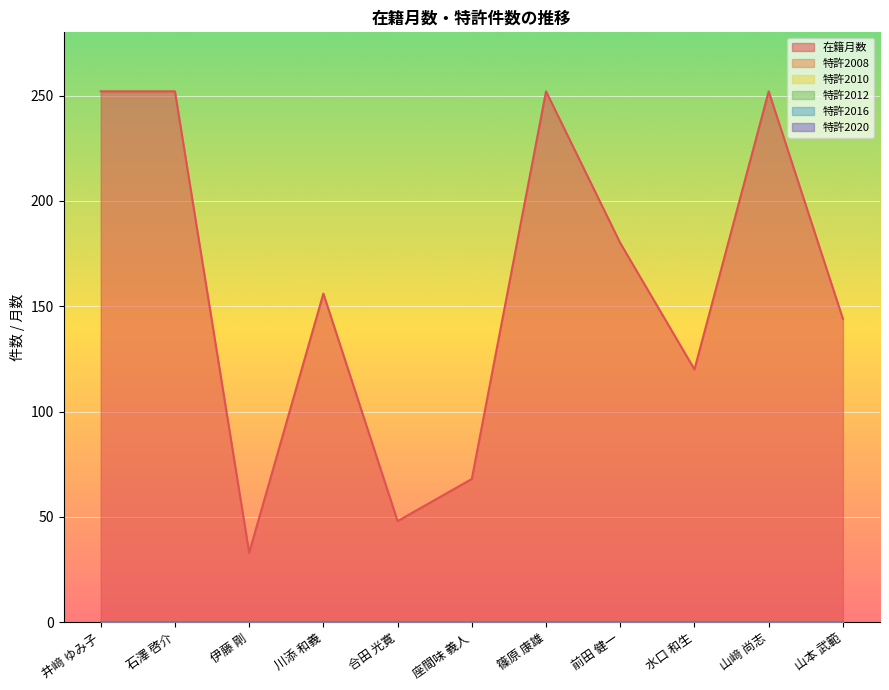

At which category does the chart reach its minimum across all series?

井﨑 ゆみ子